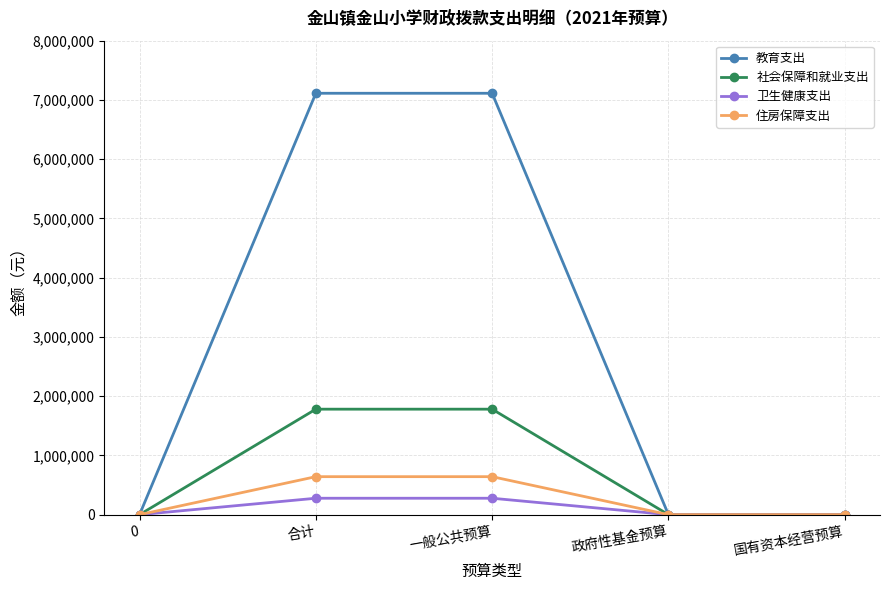

Which series has the largest range (max minus min)?

教育支出